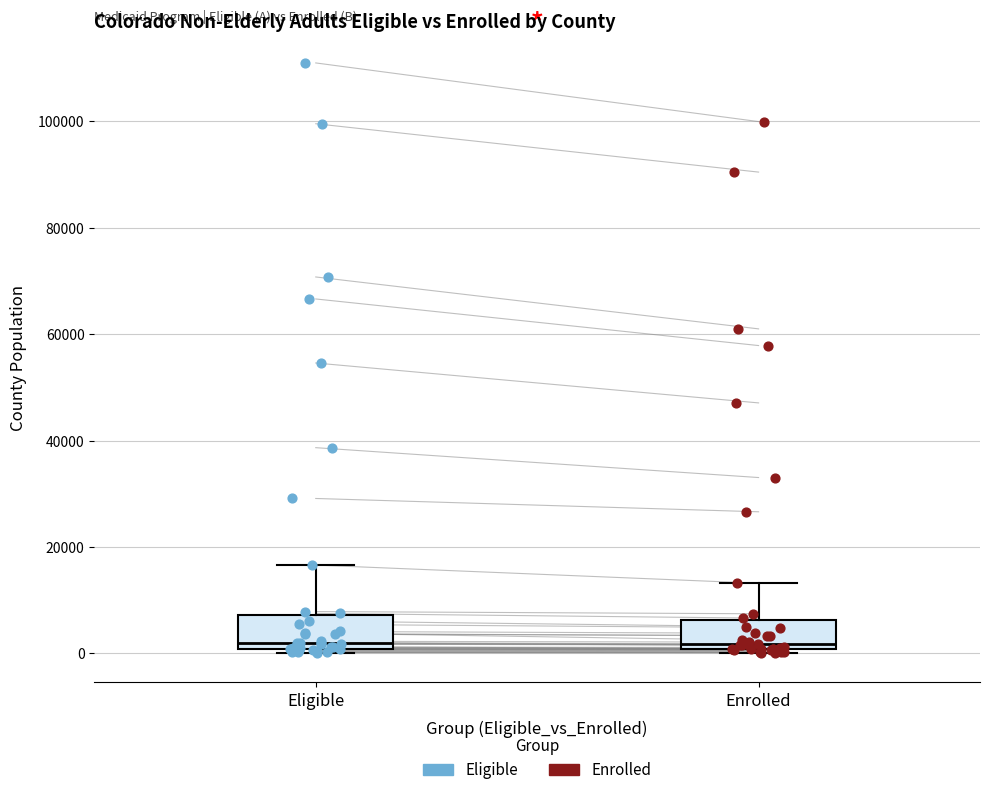

Where is the upper edge of the box for Enrolled on the y-axis? The values are not printed on the chart, so give them approximately, as read against the axis.

6000